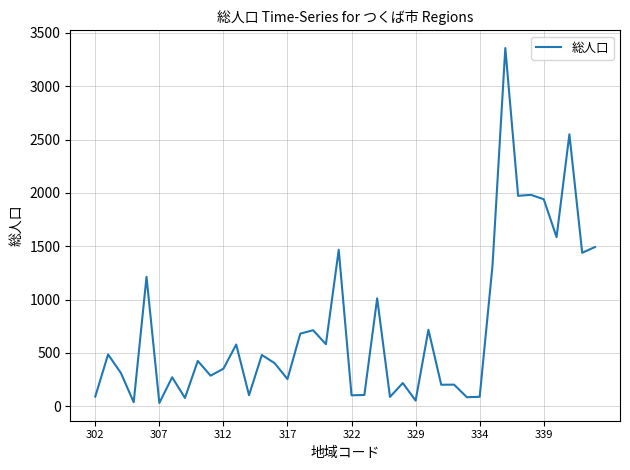

What is the maximum value shown in the chart?

3358